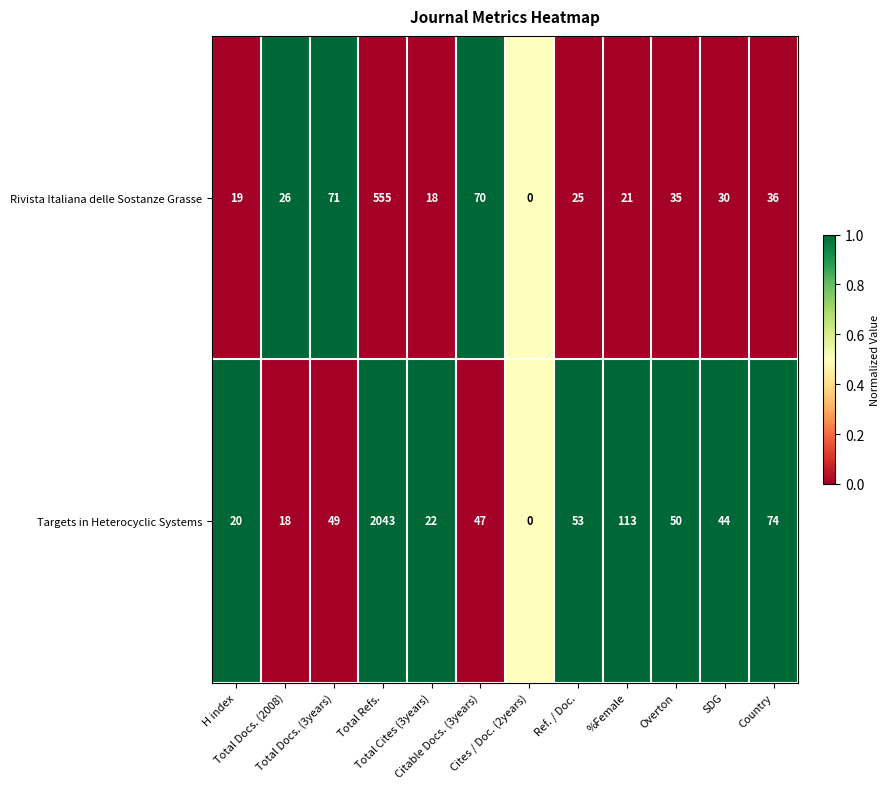

What is the maximum value shown in the chart?

2043